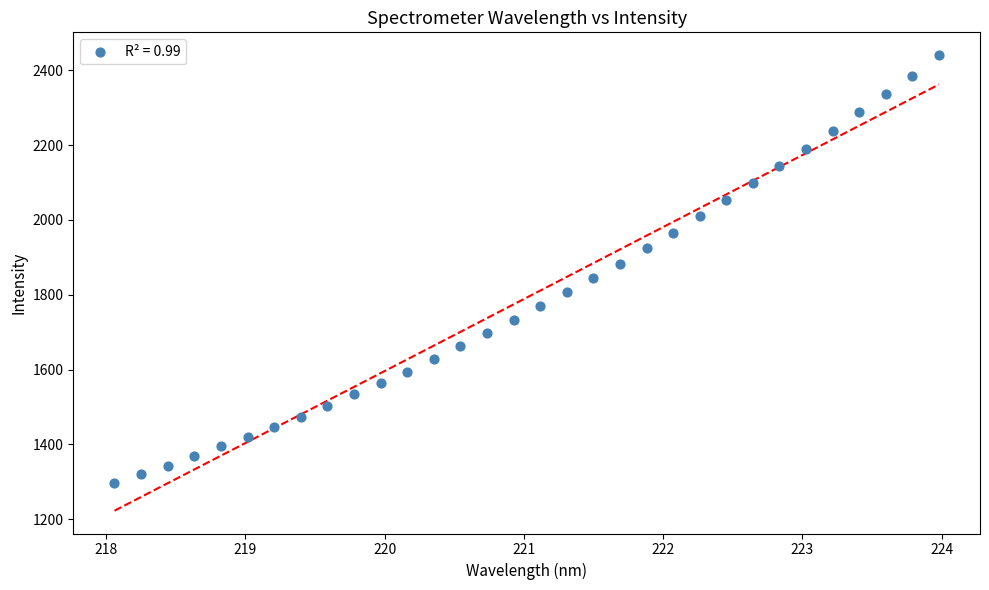

What is the range of X values (max minus min)?

5.9